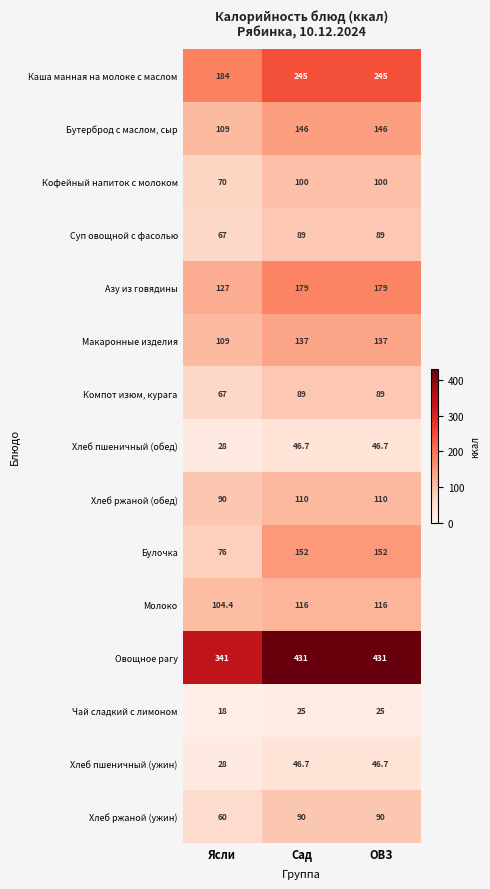

What is the minimum value for Овощное рагу?

341.0